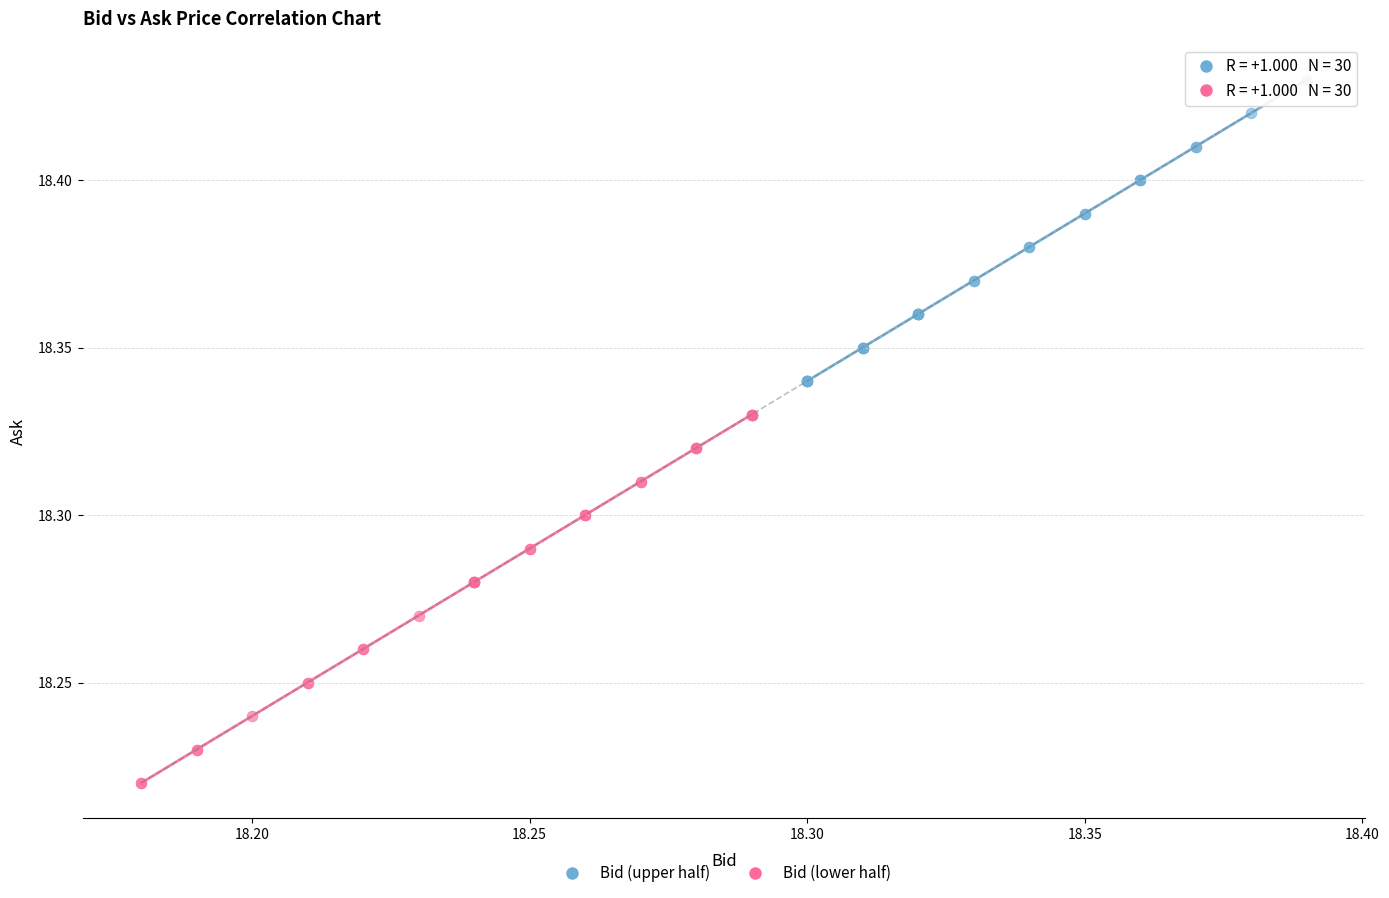

Which series contains the lowest Y value?

Bid (lower half)